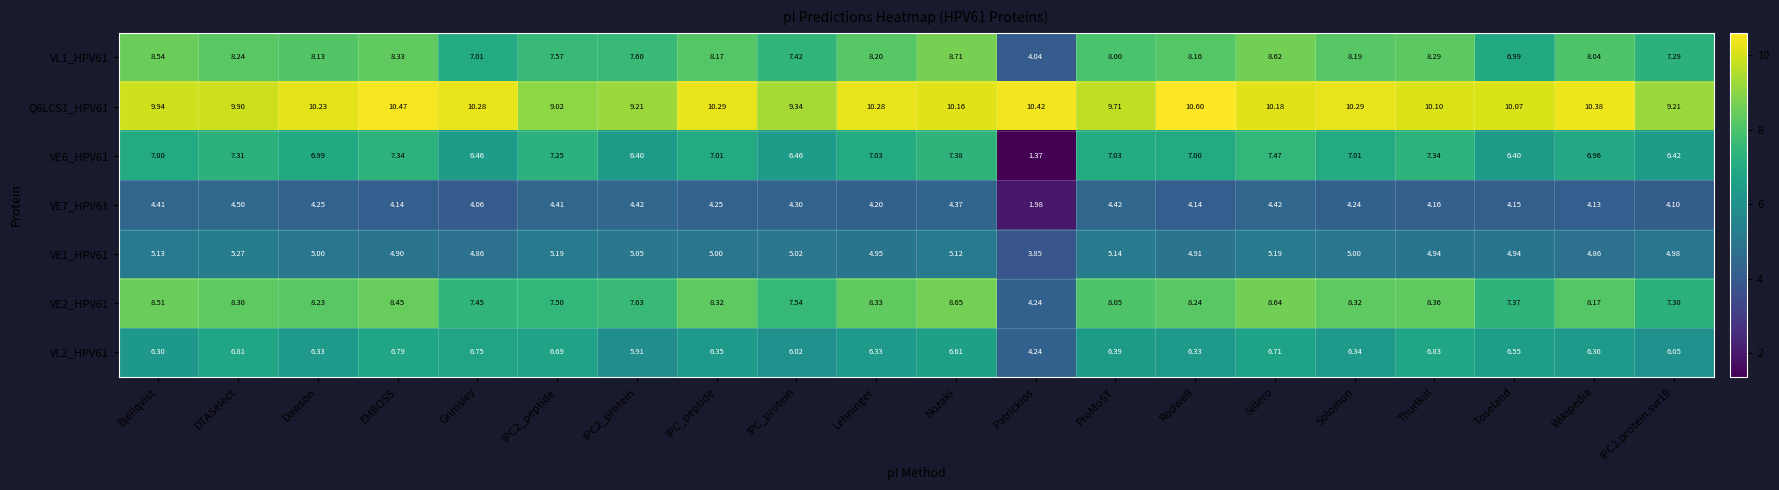

What is the total value across all series at Wikipedia?

48.9